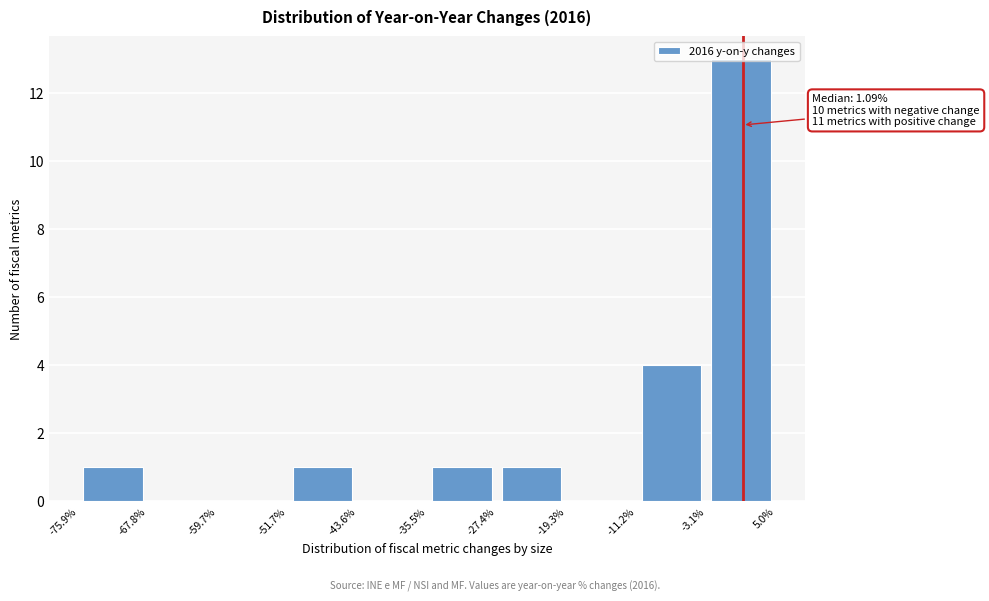

Which range on the x-axis has the tallest bar?

-3.1% to 5.0%